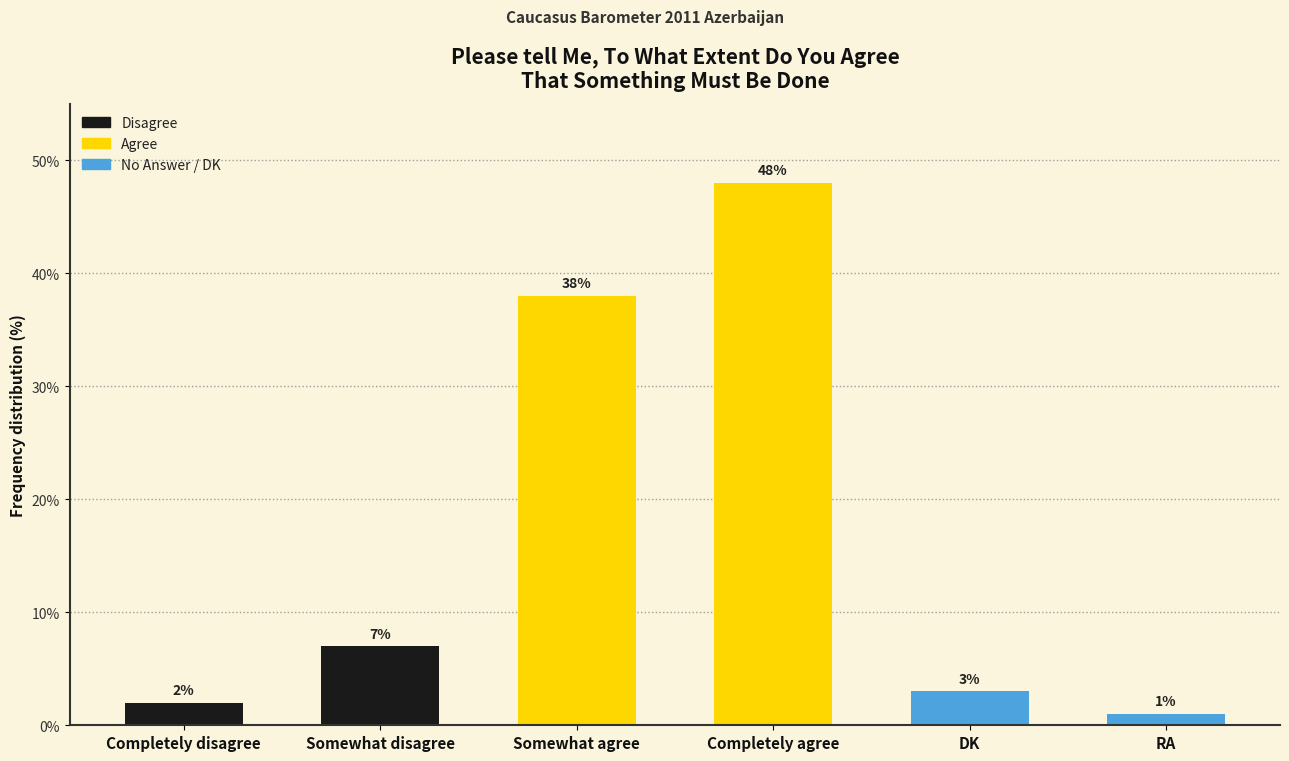

Reading right to left, extract all data points from this chart.

RA=1	DK=3	Completely agree=48	Somewhat agree=38	Somewhat disagree=7	Completely disagree=2